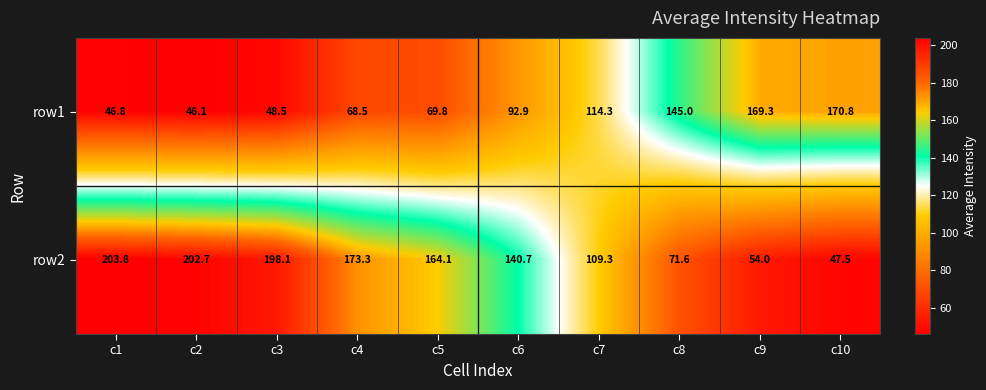

At how many categories does at least one series exceed 176?

3